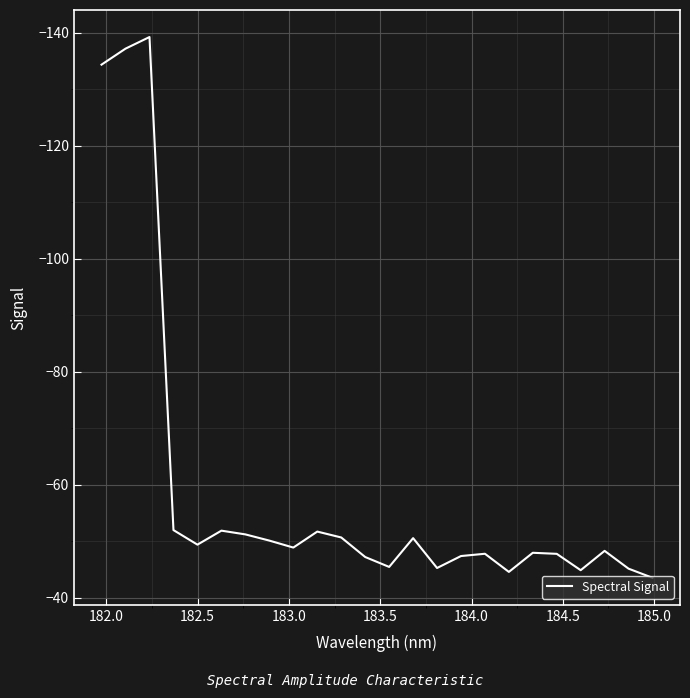

What is the minimum value shown in the chart?

-139.2